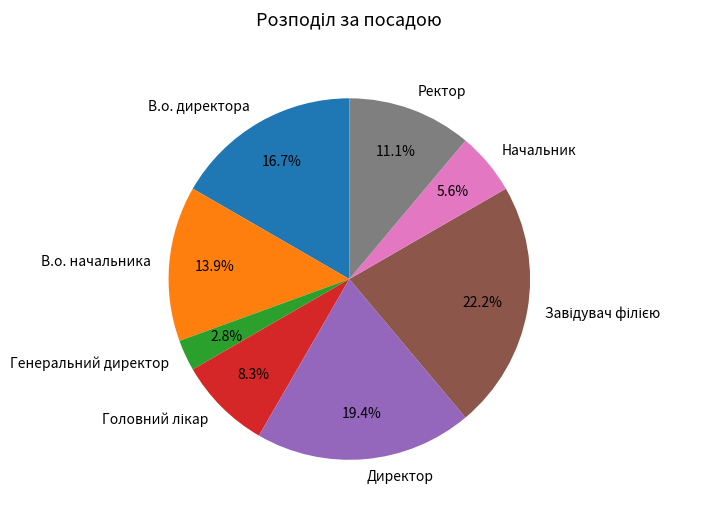

Is it true that Директор is 19% of the pie?

True